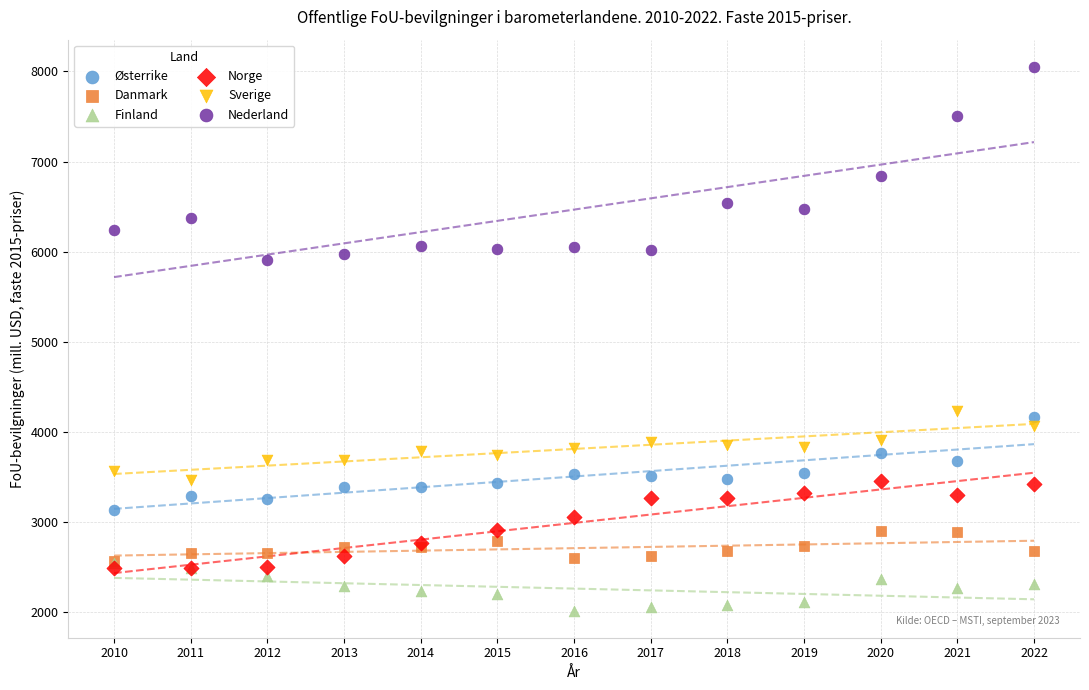

In the Nederland series, what Y value is closest to 6979?

6841.0